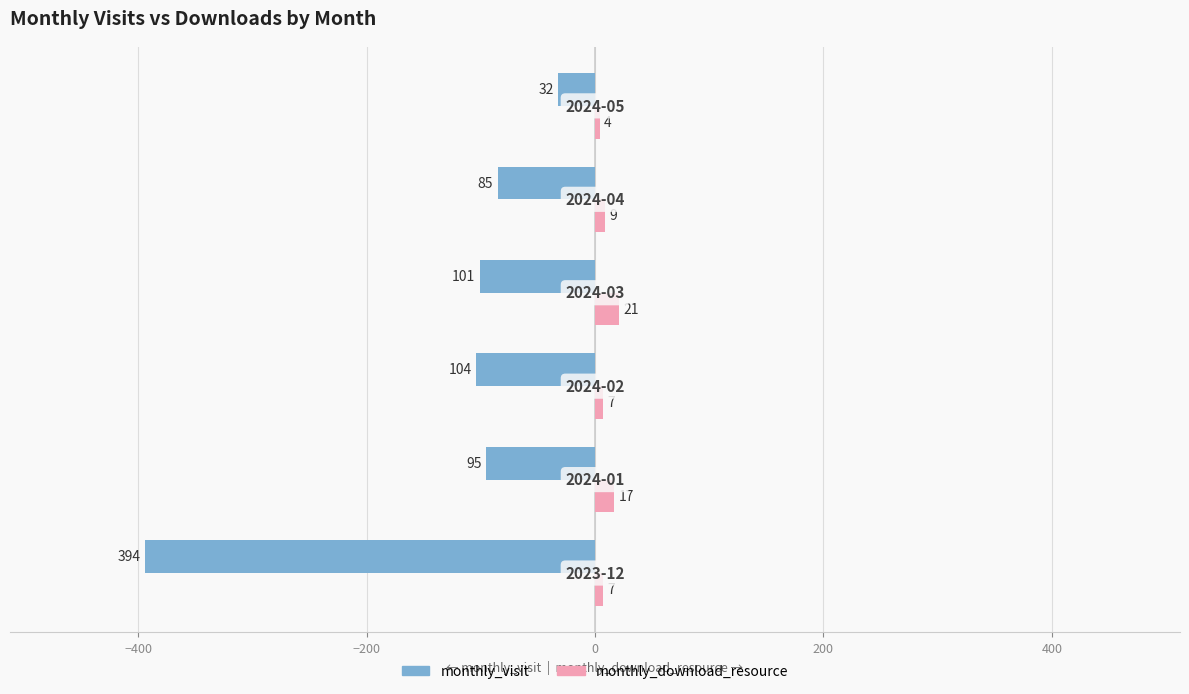

How many series are shown in this chart?

2